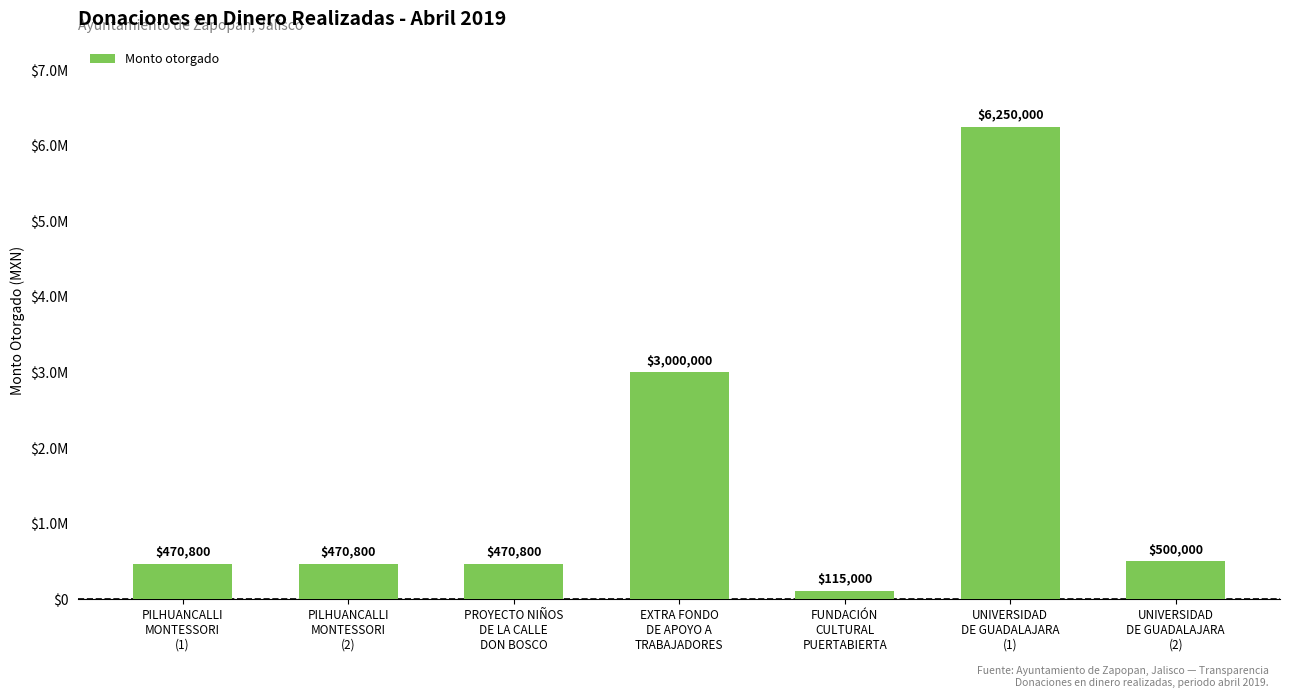

Does the chart contain any negative values?

No